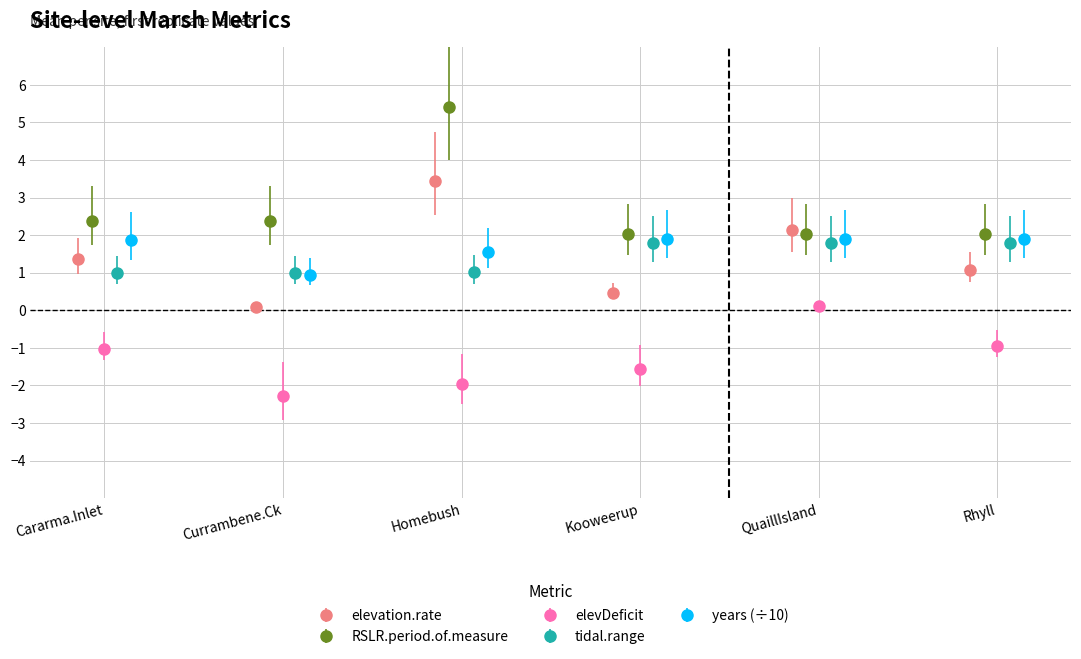

In years (÷10), how many points are higher than both neighbors (excluding endpoints)?

1